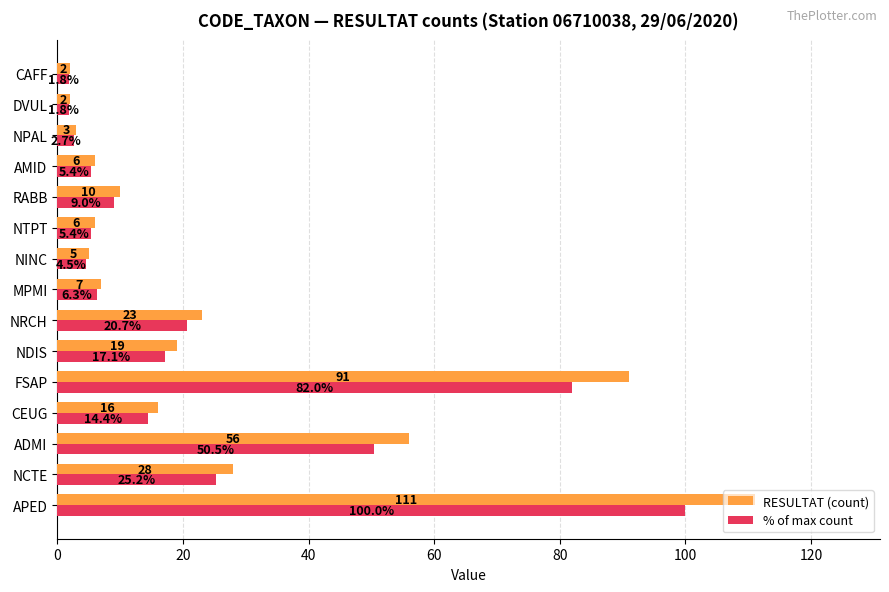

What is the minimum value for % of max count?

1.8